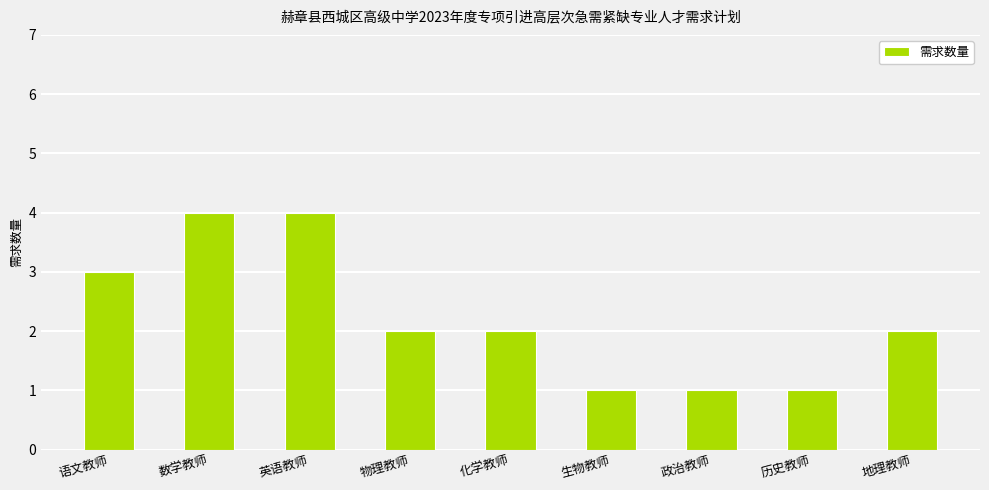

How many categories are shown in the chart?

9